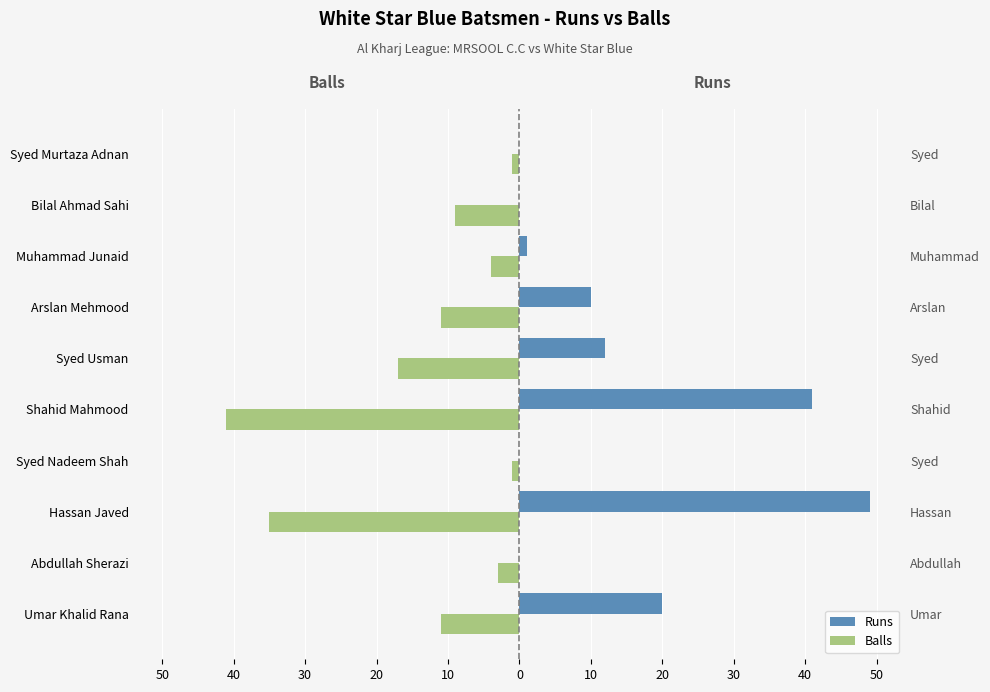

Reading right to left, extract all data points from this chart.

Runs: 0	0	1	10	12	41	0	49	0	20
Balls: -1	-9	-4	-11	-17	-41	-1	-35	-3	-11